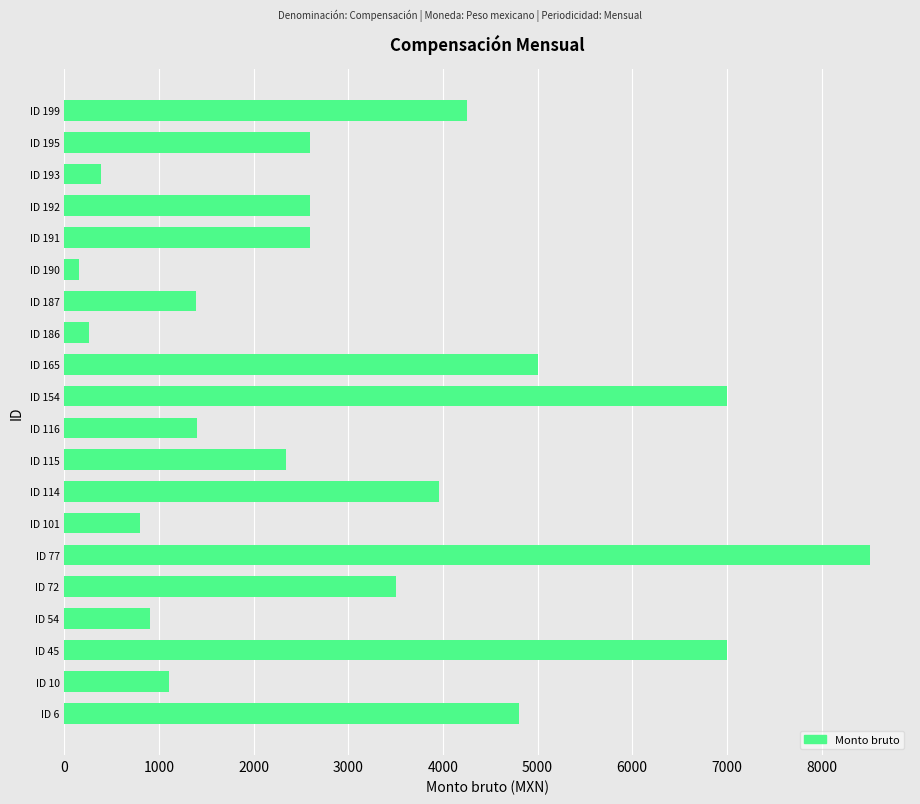

What is the approximate value at ID 6?

4800.0